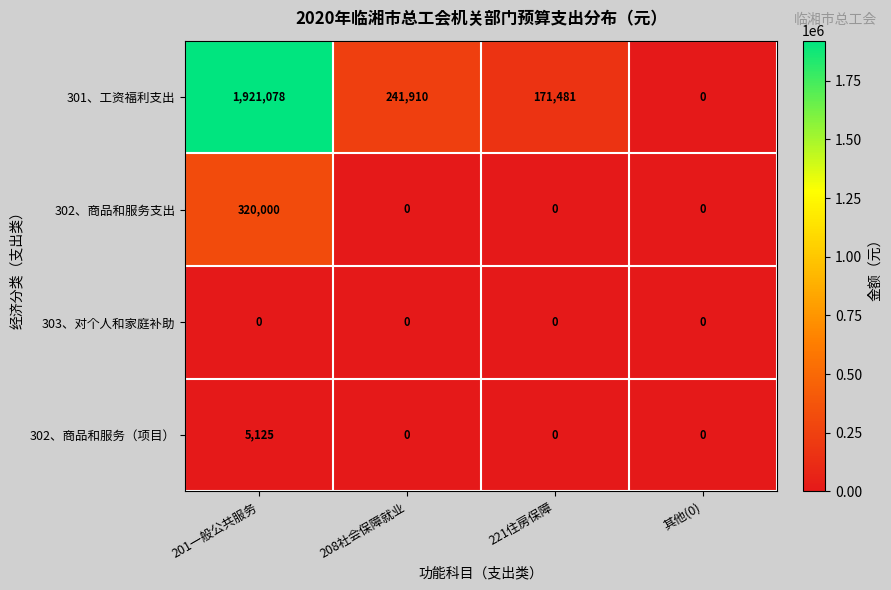

Reading right to left, transcribe all the data shown in this chart.

301、工资福利支出: 其他(0)=0	221住房保障=171481	208社会保障就业=241910	201一般公共服务=1921078
302、商品和服务支出: 其他(0)=0	221住房保障=0	208社会保障就业=0	201一般公共服务=320000
303、对个人和家庭补助: 其他(0)=0	221住房保障=0	208社会保障就业=0	201一般公共服务=0
302、商品和服务（项目）: 其他(0)=0	221住房保障=0	208社会保障就业=0	201一般公共服务=5125